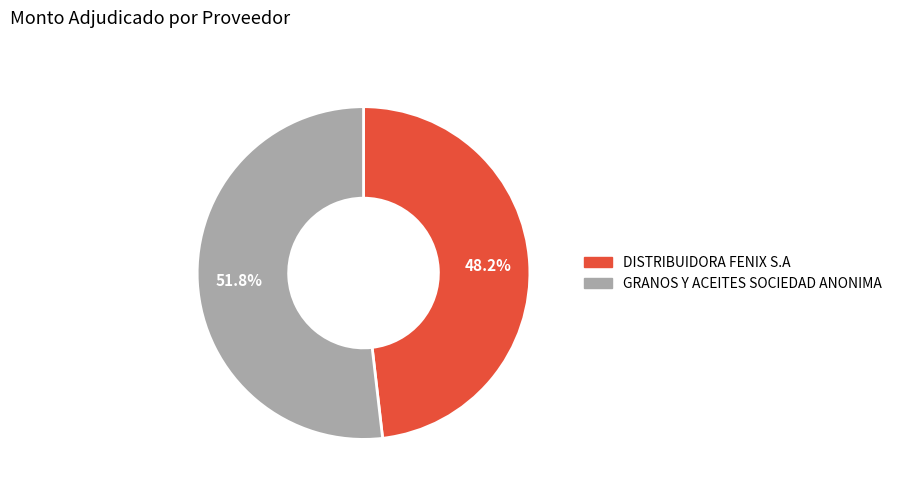

Which category has the biggest portion of the pie?

GRANOS Y ACEITES SOCIEDAD ANONIMA